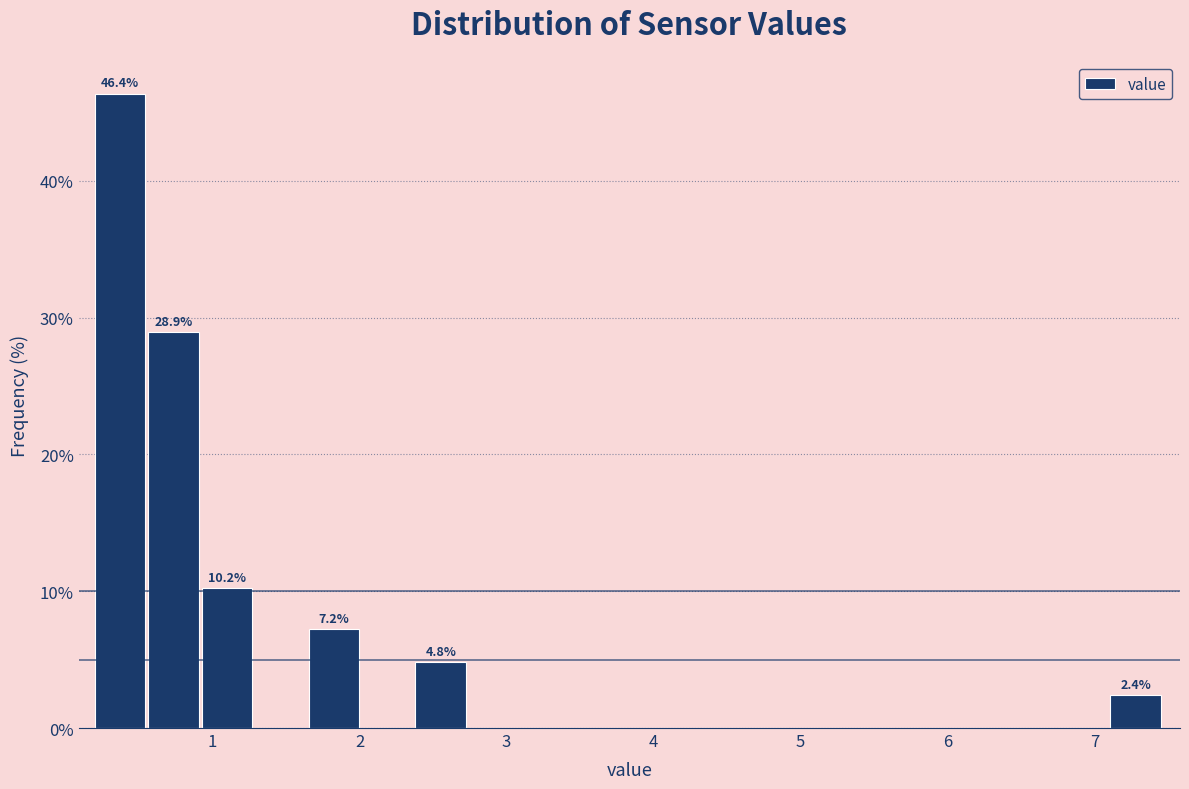

Around what value on the x-axis is the tallest bar? Give the approximate position of its centre, as read against the axis.

0.4